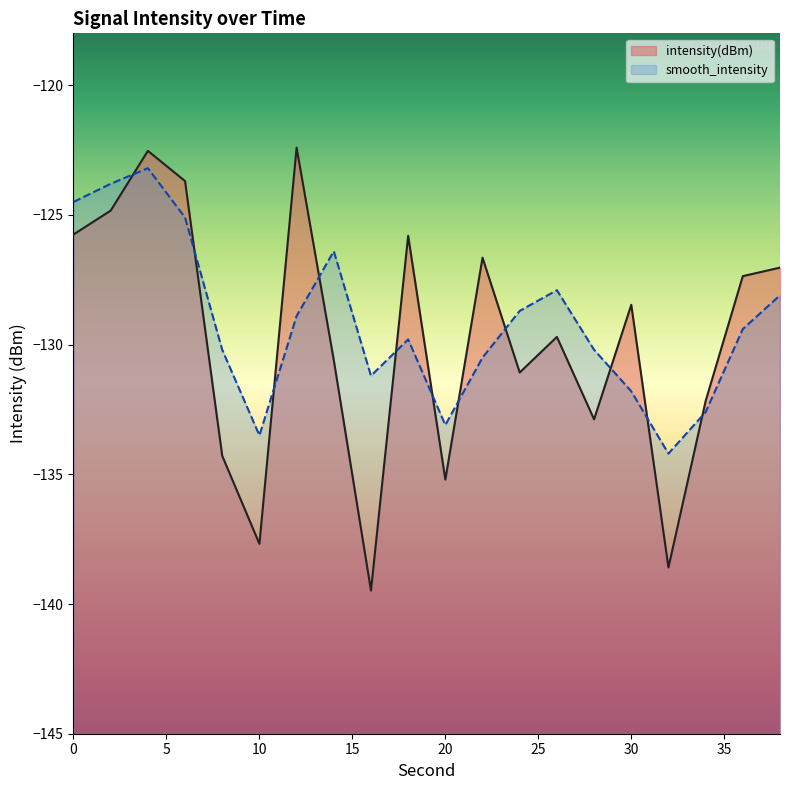

What is the maximum value for smooth_intensity?

-123.2